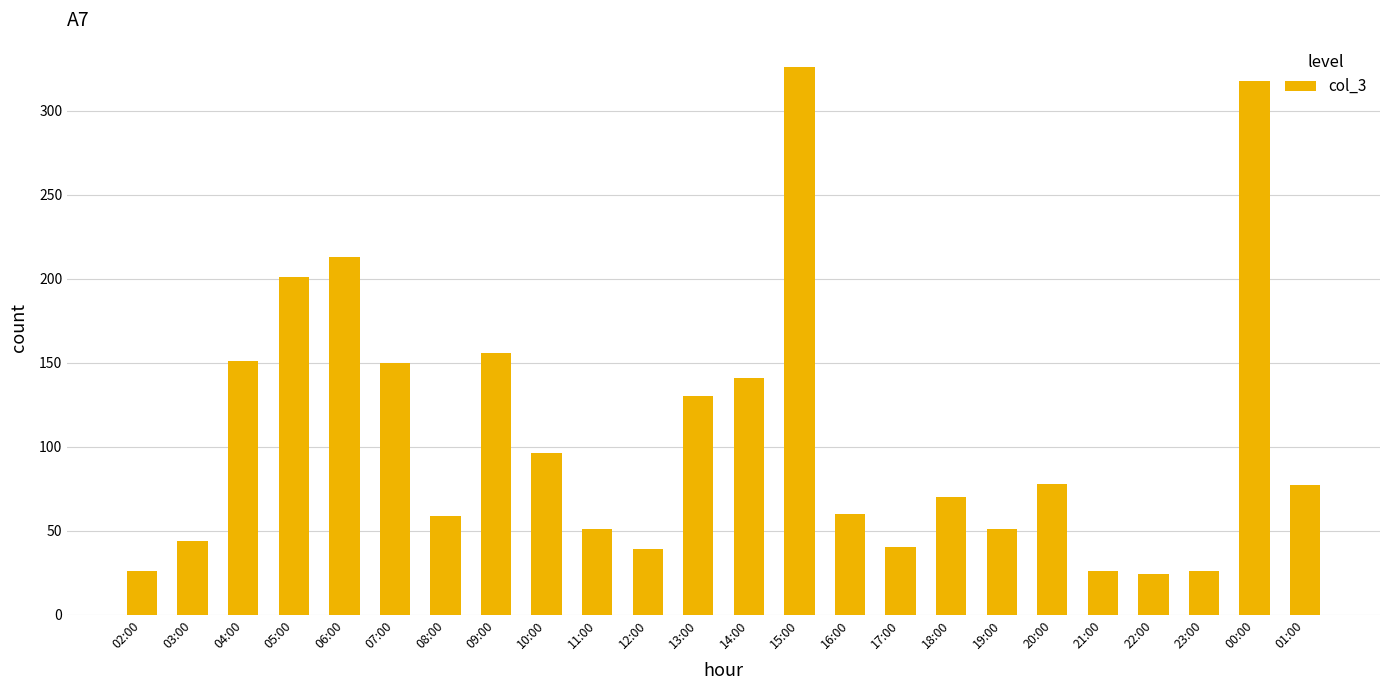

Does the chart contain stacked bars?

No